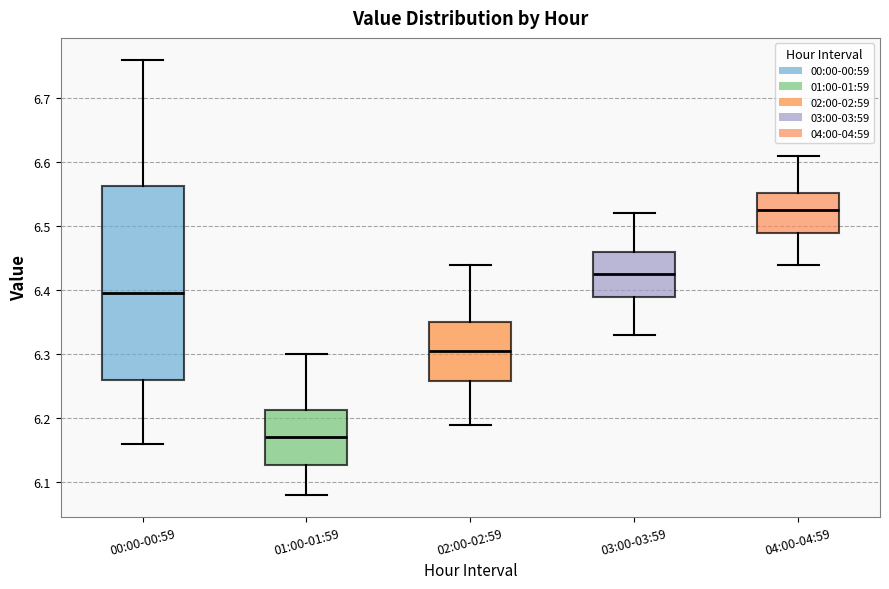

Where does the lower whisker of the box for 03:00-03:59 end on the y-axis? The values are not printed on the chart, so give them approximately, as read against the axis.

6.33